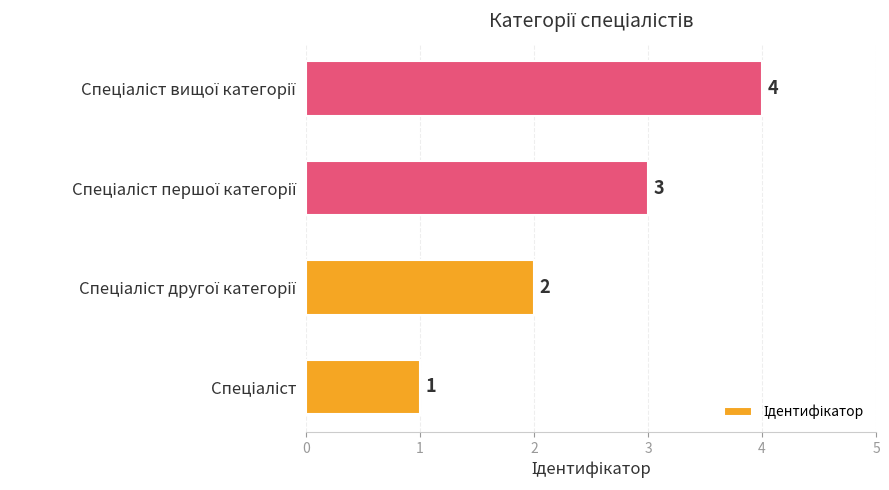

What is the greatest value displayed?

4